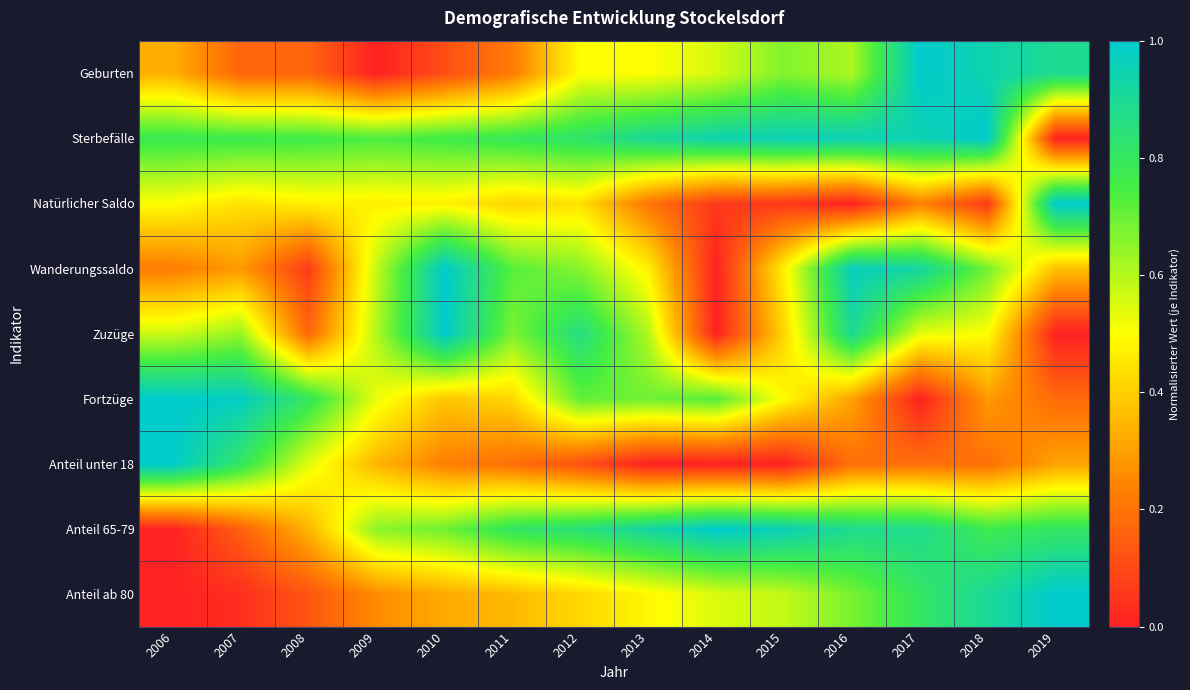

What is the spread (max minus min) of values at 2014?

1.0